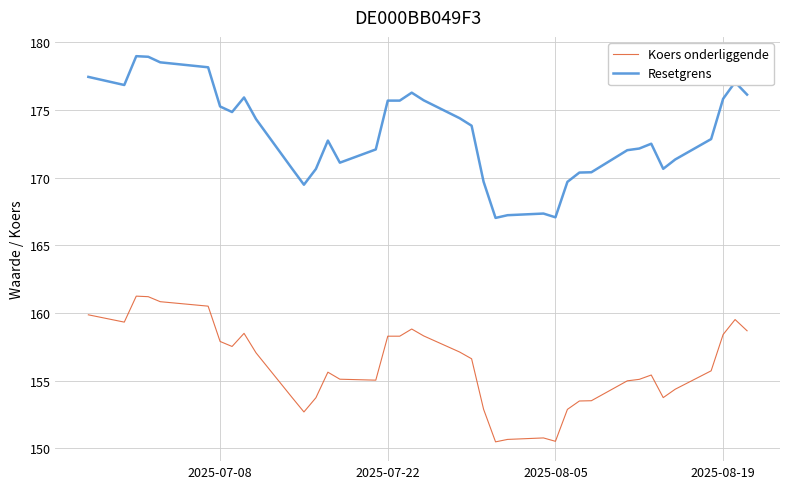

At how many categories does at least one series exceed 174?

18